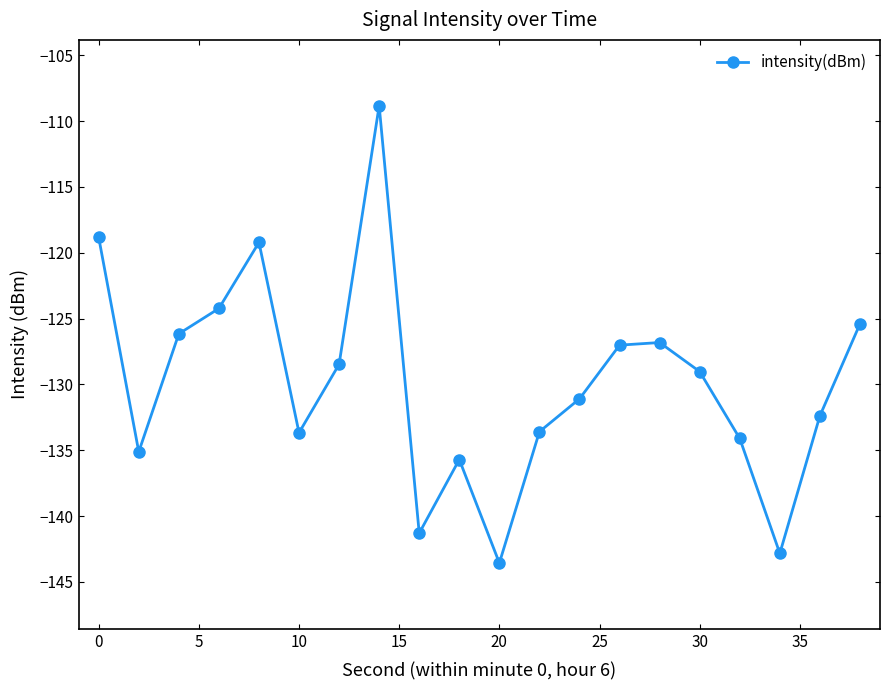

What is the greatest value displayed?

-108.8